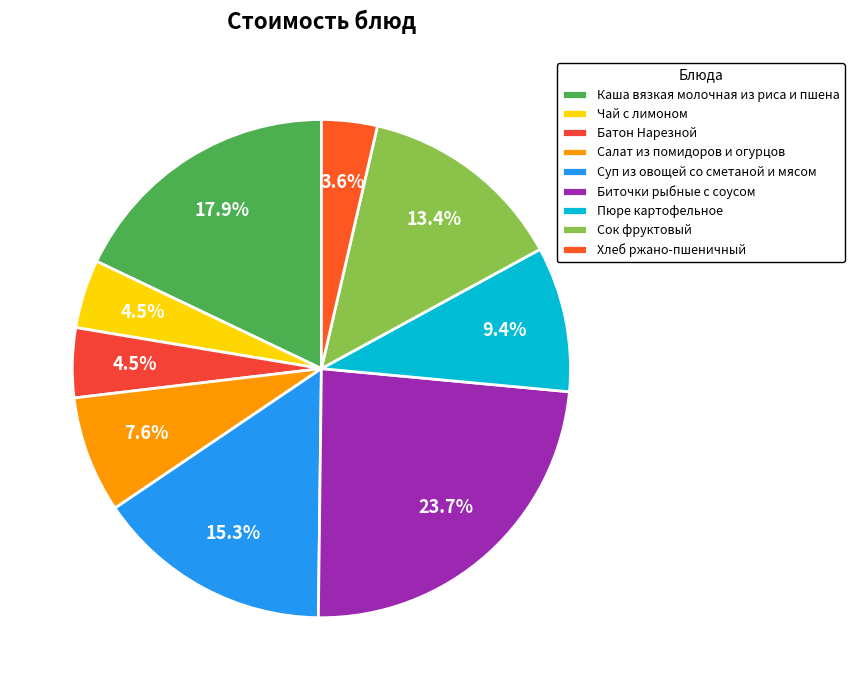

Which slice is the largest?

Биточки рыбные с соусом